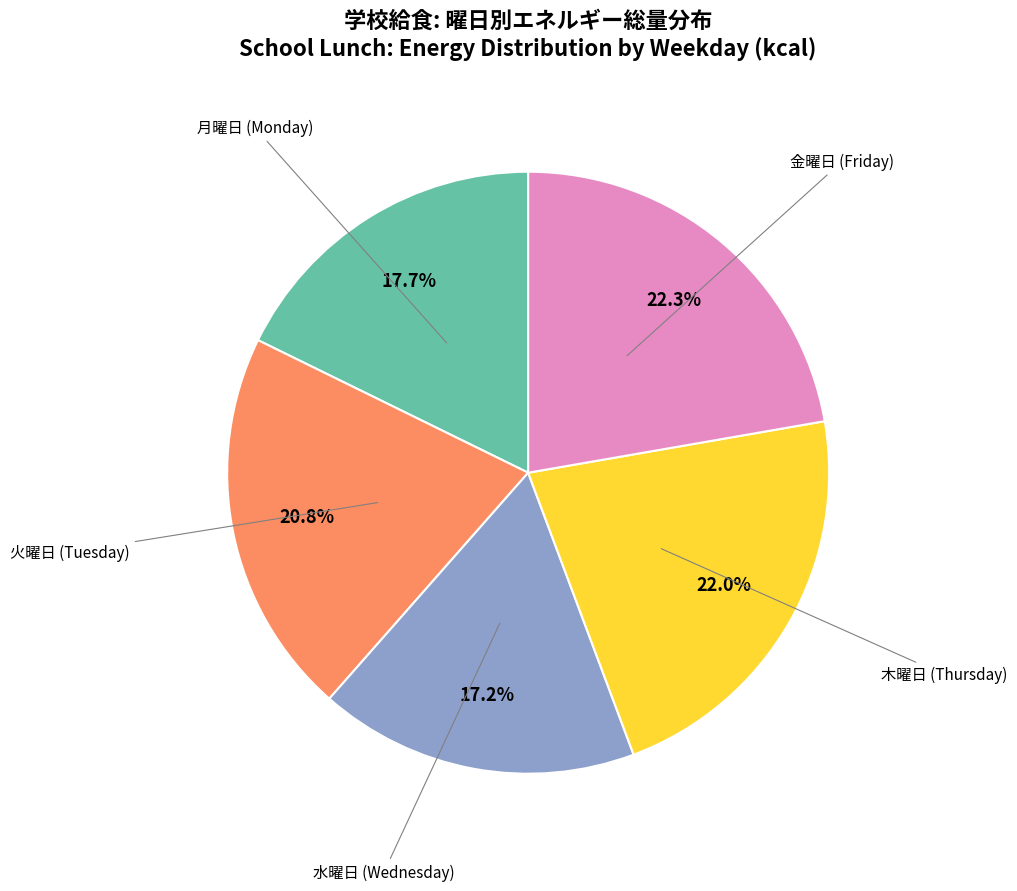

Does any single category account for the majority?

No